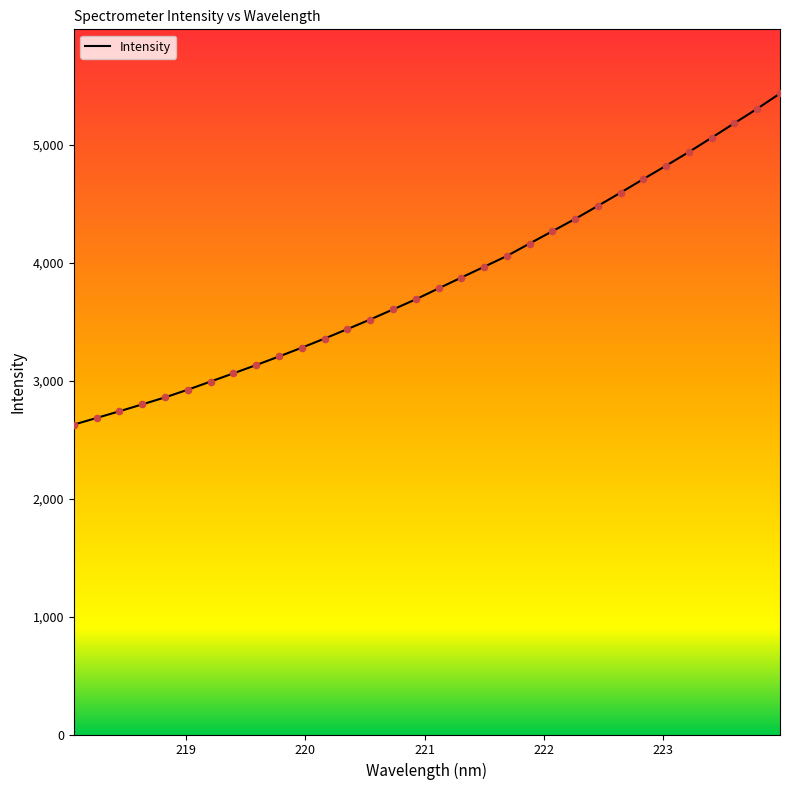

What is the maximum value shown in the chart?

5435.7